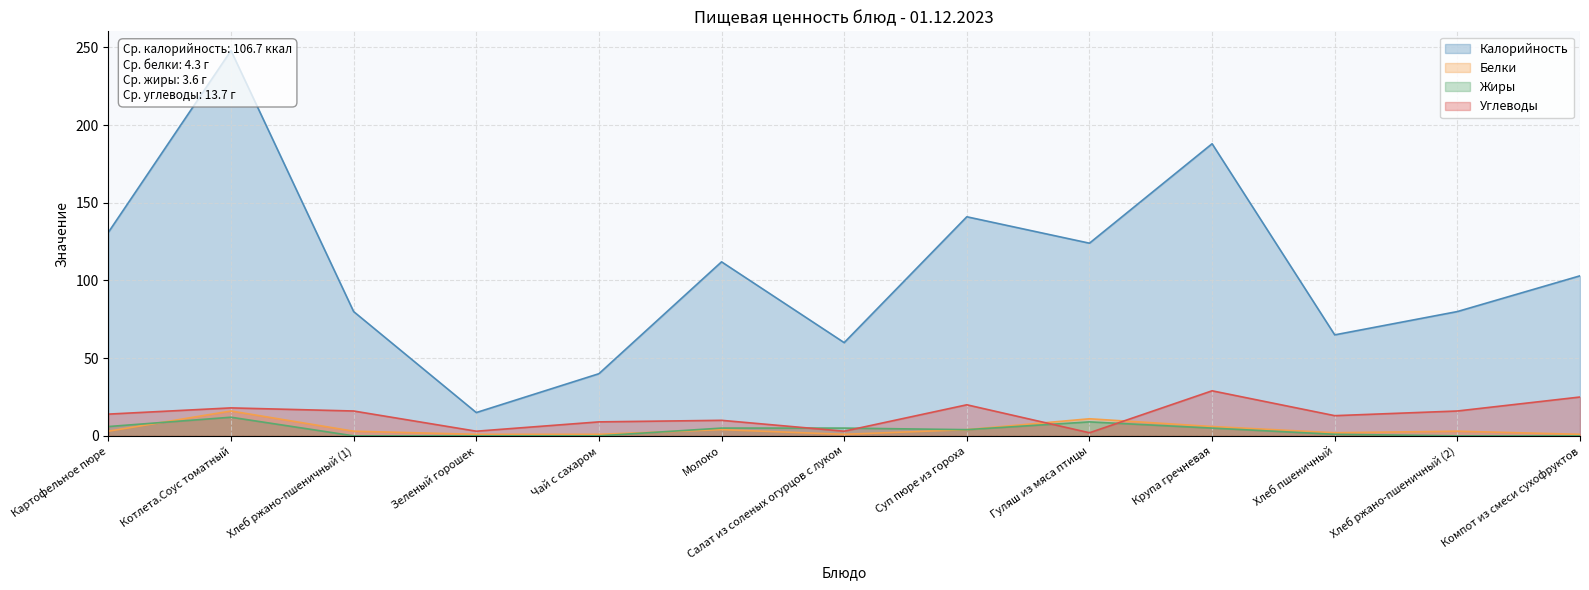

How many data points does each series have?

13